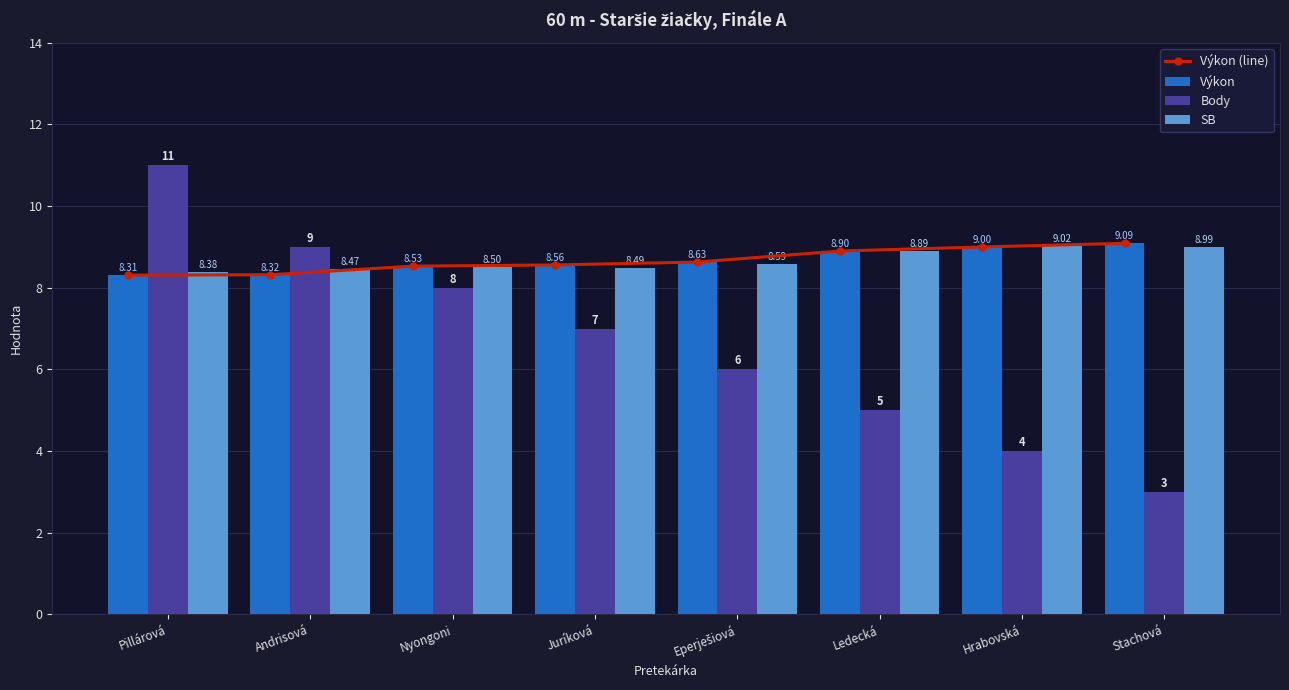

Is it true that Výkon (line) equals 15.0 at Andrisová?

False